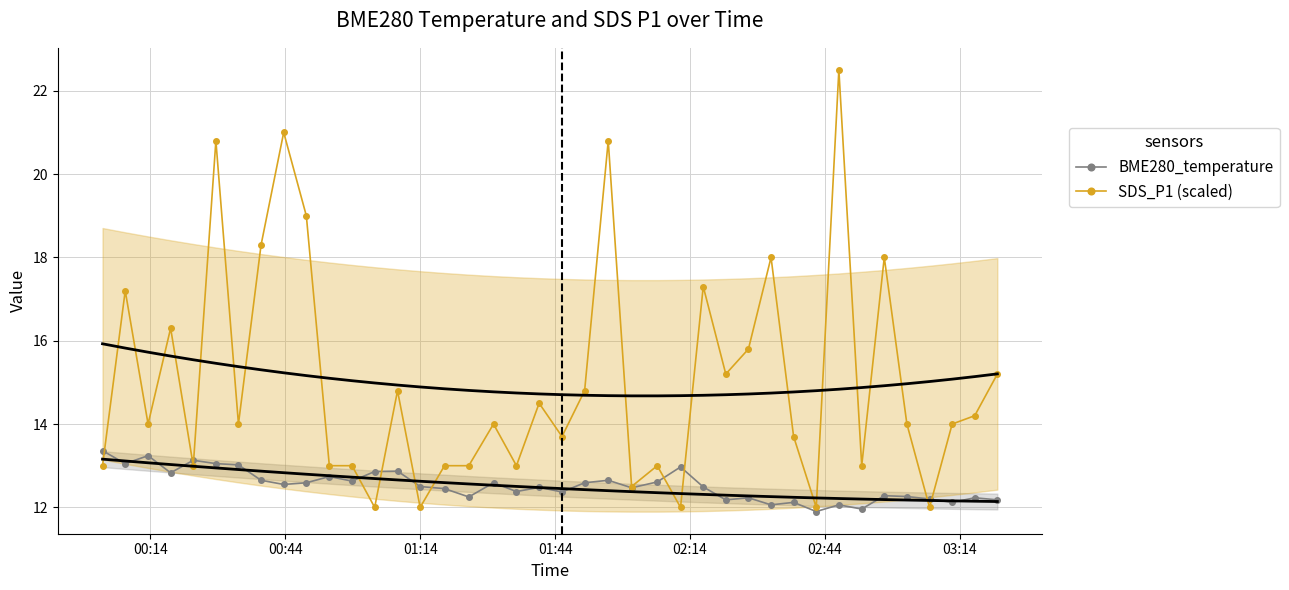

Count the number of categories in the chart.

40